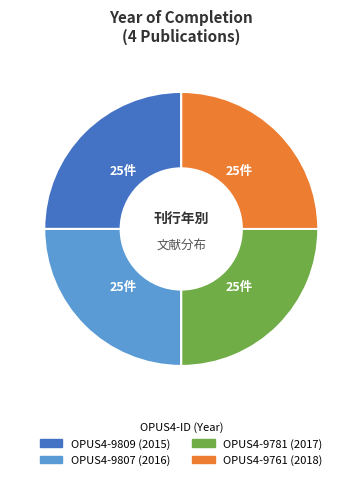

Is there a majority slice in this chart?

No